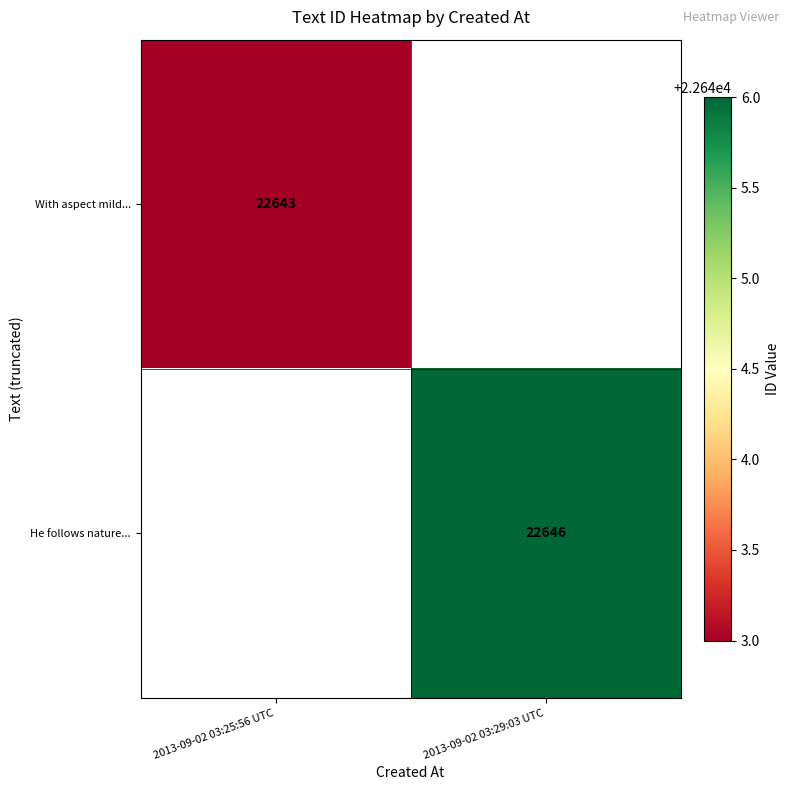

How many categories are shown in the chart?

2